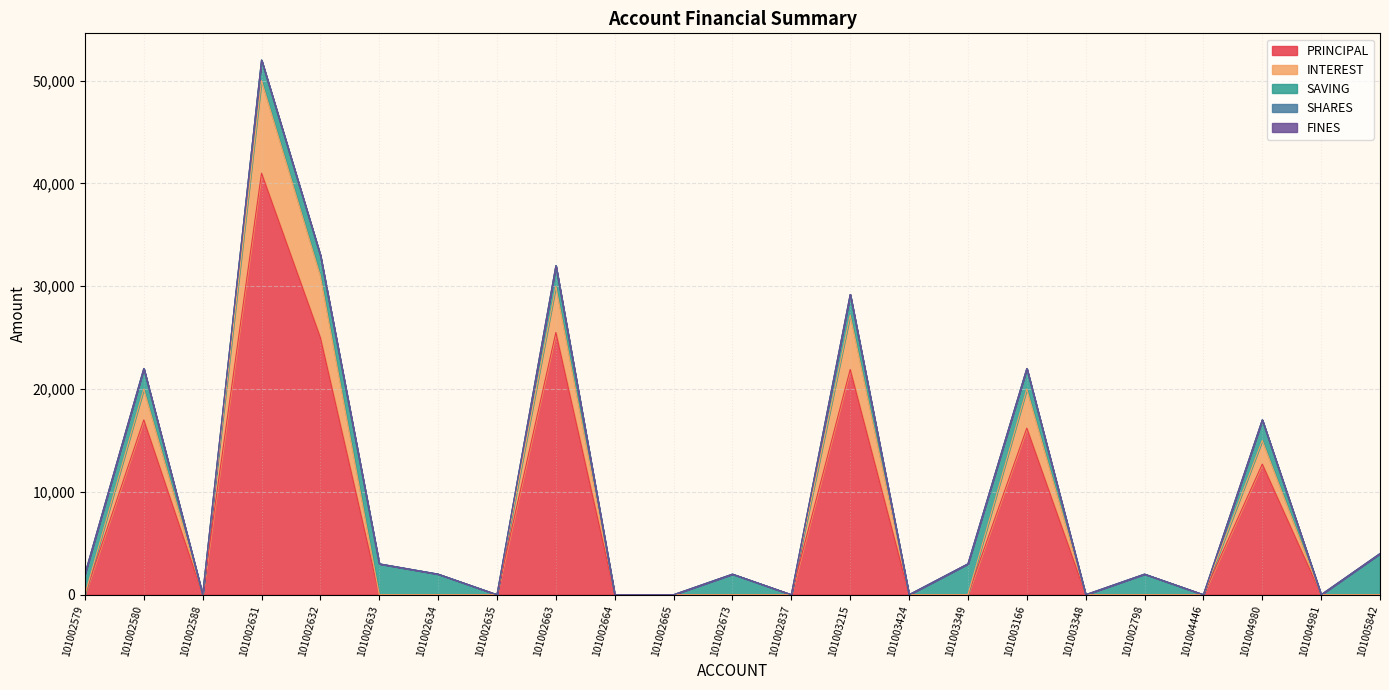

Count the number of data series in this chart.

5